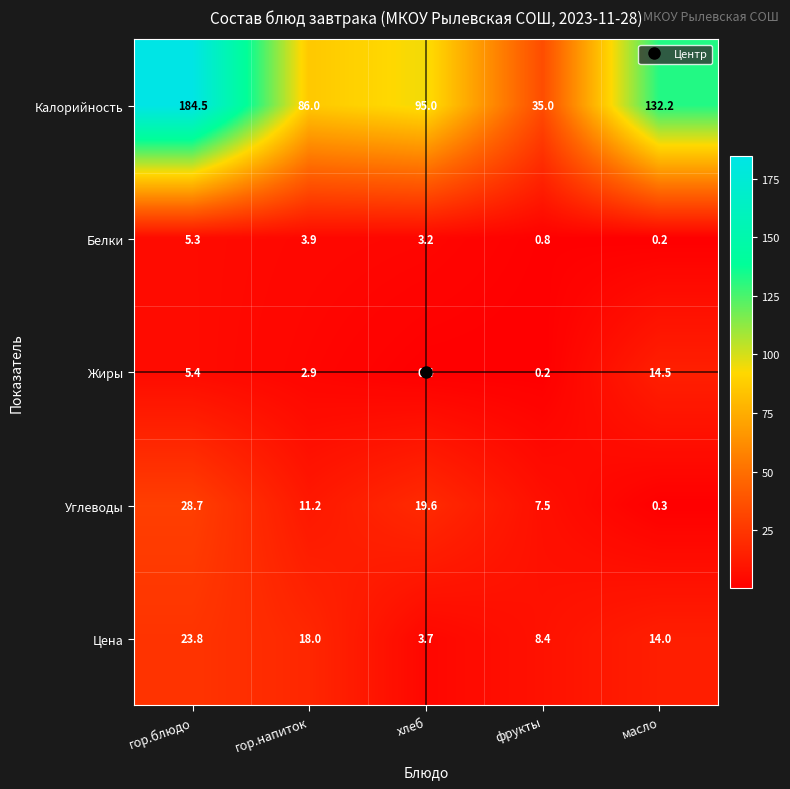

How many categories are shown in the chart?

5